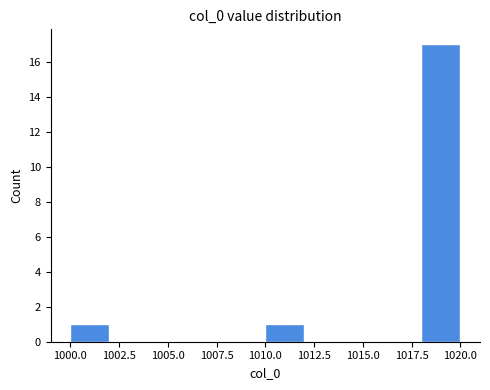

Reading left to right, list every bar in this chart as the range it spans on the x-axis followed by its height. The values are not printed on the chart, so give them approximately, as read against the axis.

1000 to 1002: 1
1002 to 1004: 0
1004 to 1006: 0
1006 to 1008: 0
1008 to 1010: 0
1010 to 1012: 1
1012 to 1014: 0
1014 to 1016: 0
1016 to 1018: 0
1018 to 1020: 17